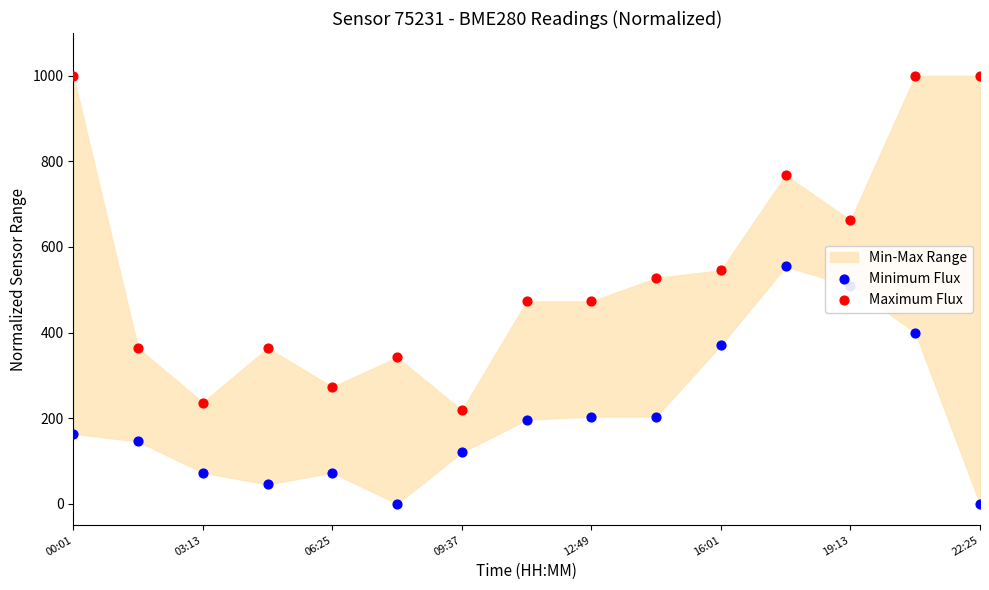

Which series contains the lowest Y value?

Minimum Flux